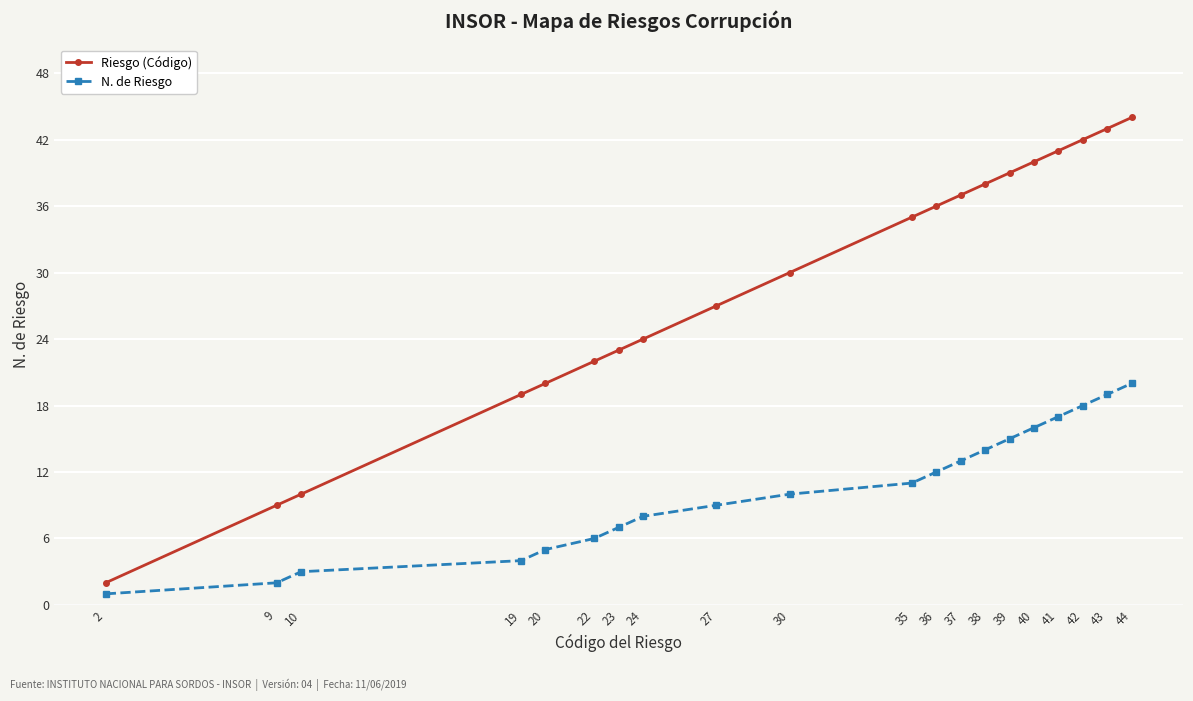

What is the highest value of the N. de Riesgo series?

20